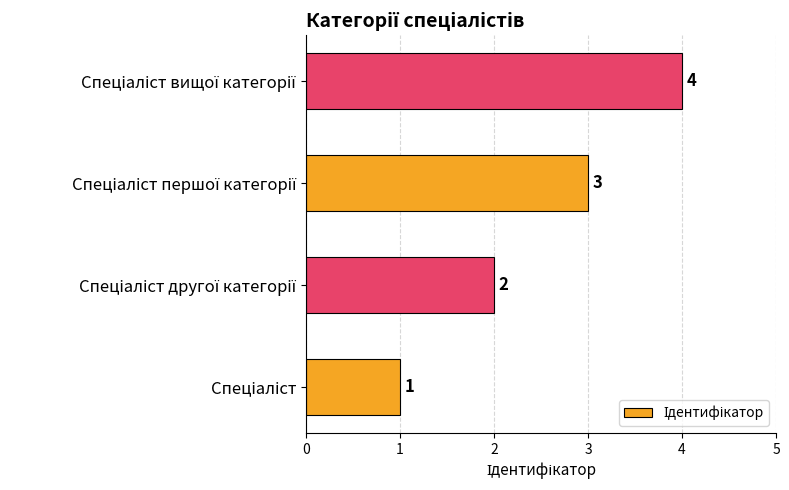

What is the greatest value displayed?

4